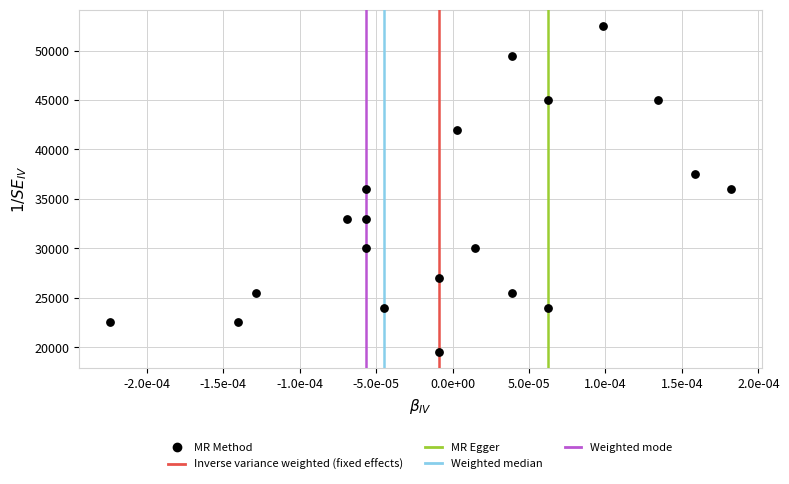

What is the range of Y values (max minus min)?

33000